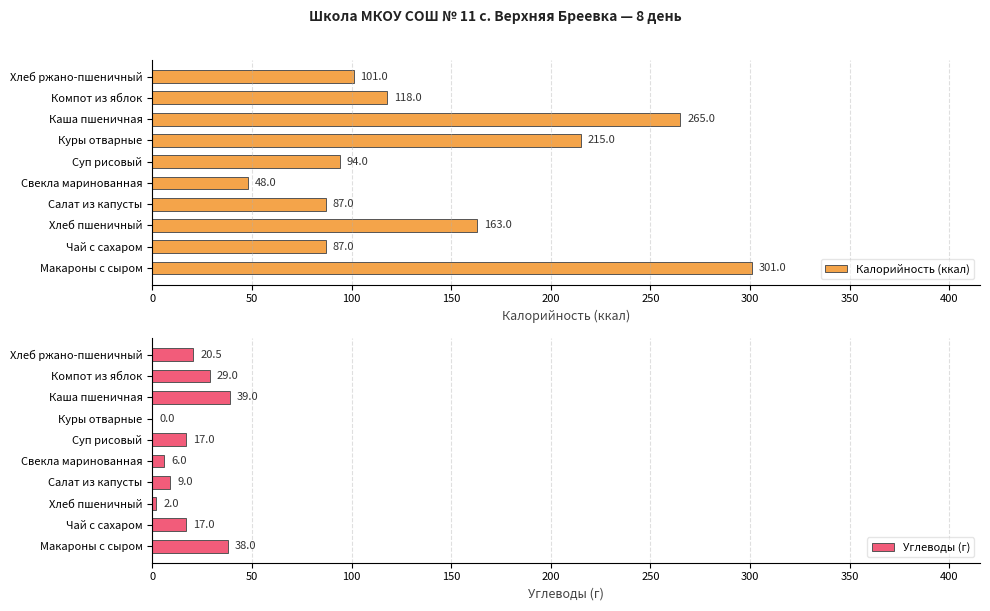

Where is Углеводы (г) nearest to the value 19?

Хлеб ржано-пшеничный